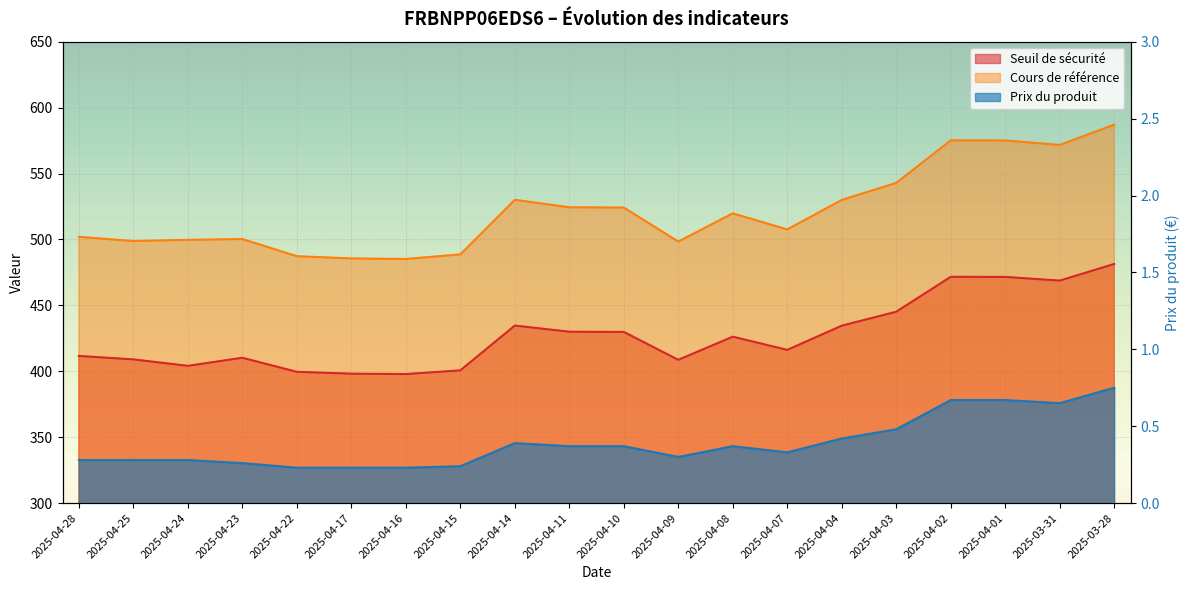

Is the value of Cours de référence at 2025-03-31 greater than the value of Prix du produit at 2025-04-02?

Yes